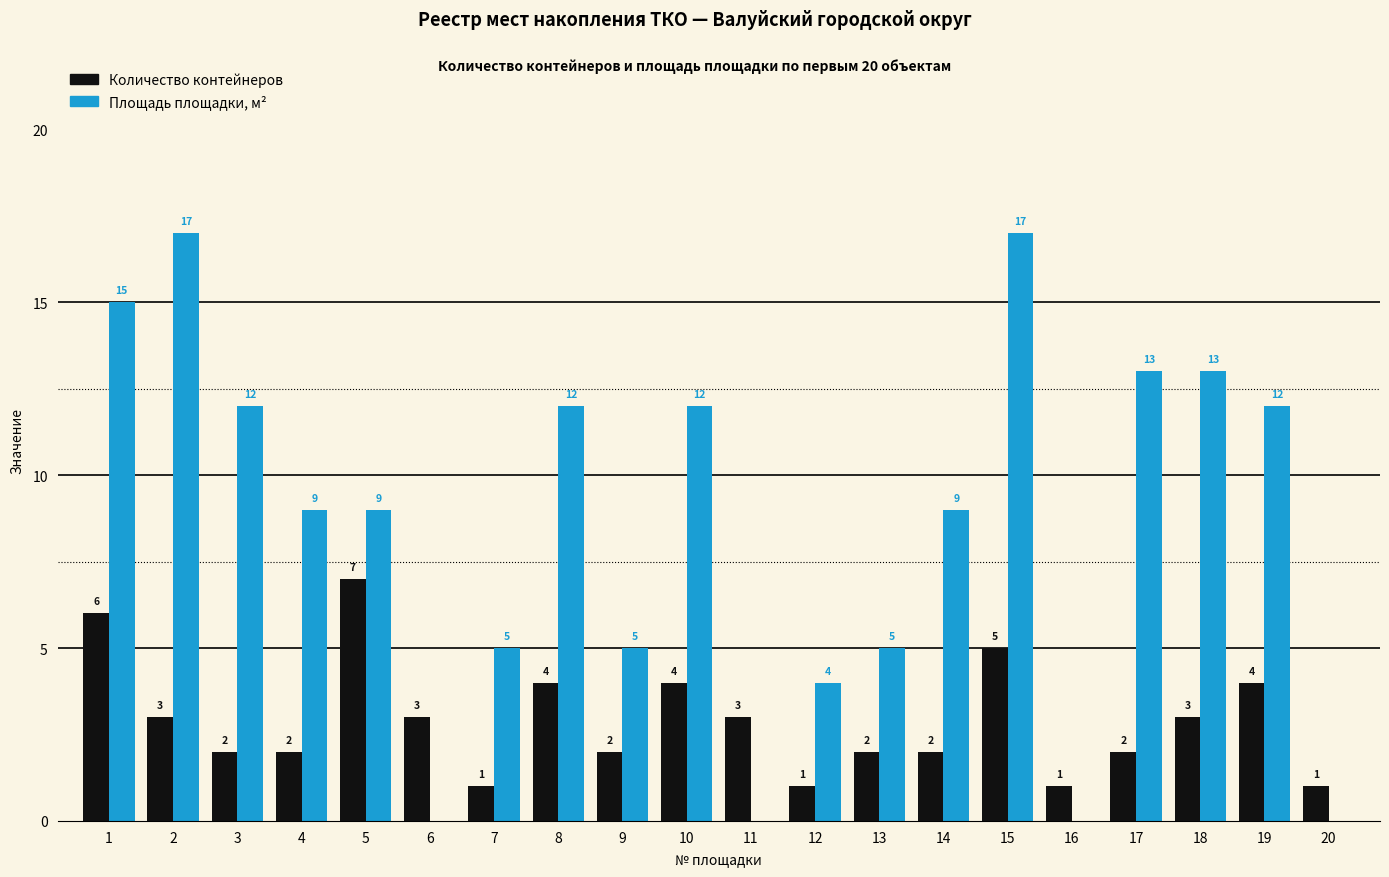

Which series has the largest total across all categories?

Площадь площадки, м²